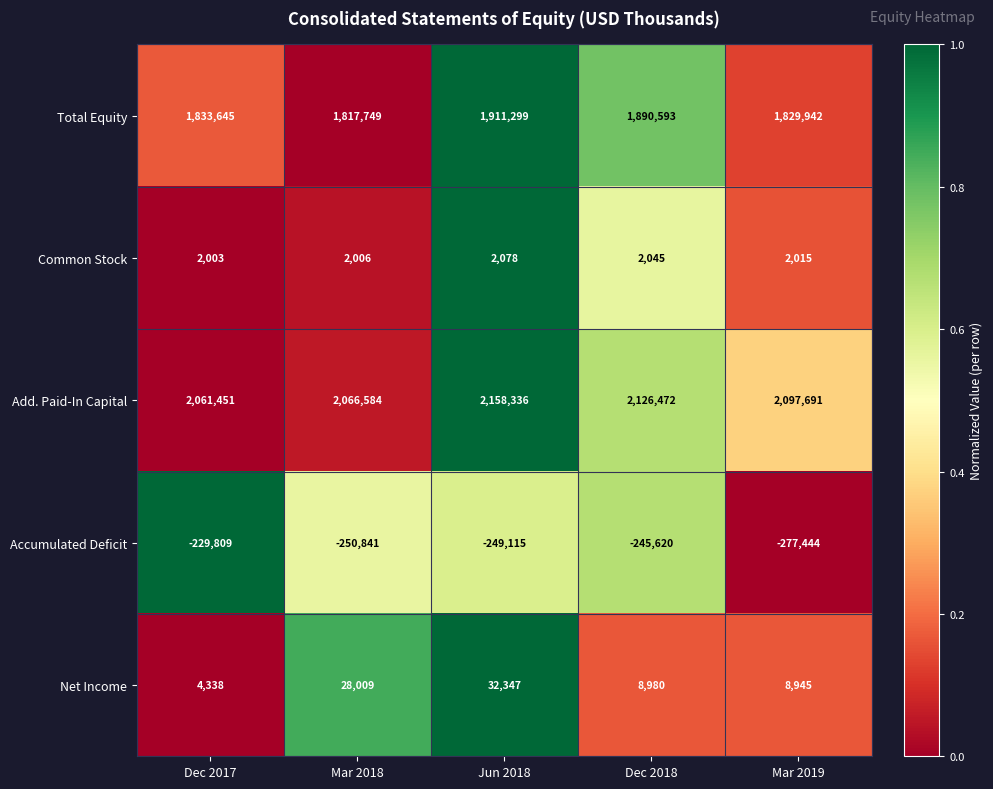

Which label corresponds to the largest value in the chart?

Jun 2018